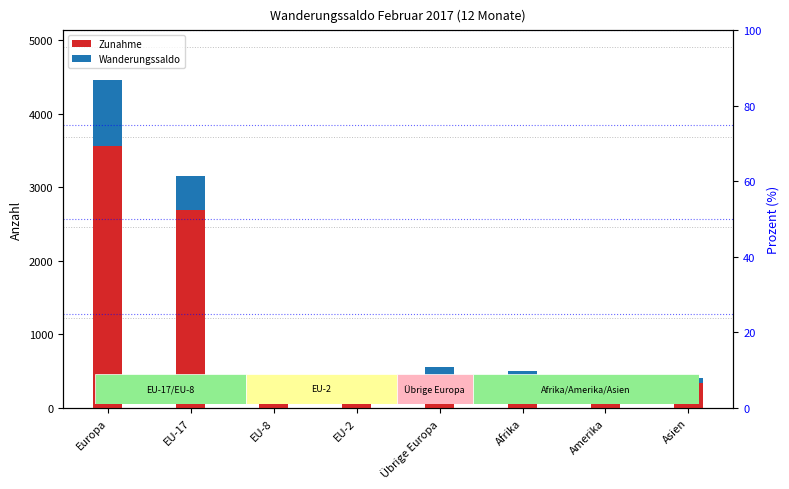

What is the average value of the Wanderungssaldo series?

266